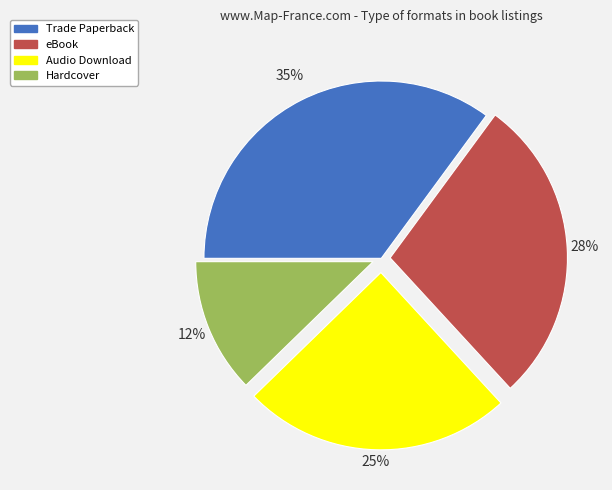

To the nearest percent, what is the average slice percentage?

25%